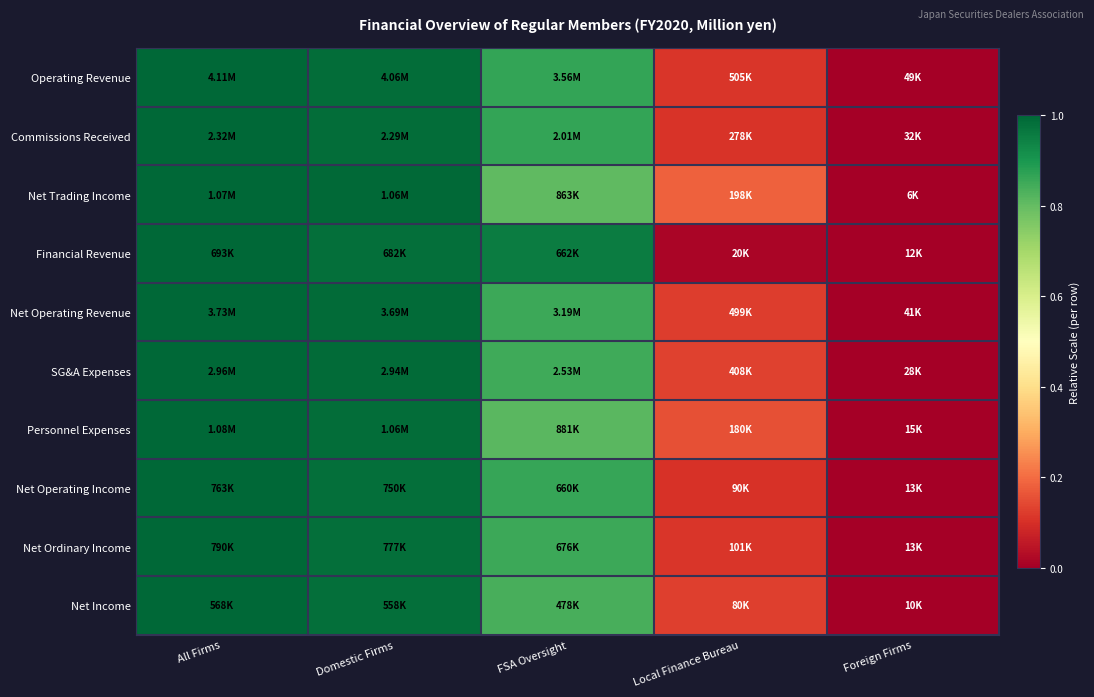

At which category is the sum across all series the highest?

All Firms